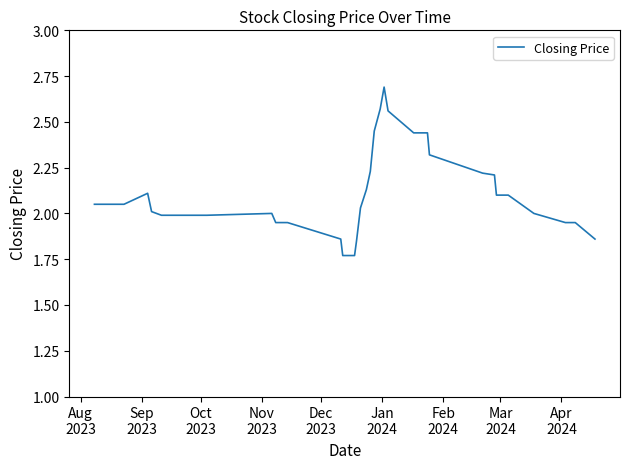

True or false: the data has more than 0 interior local peaks.

True